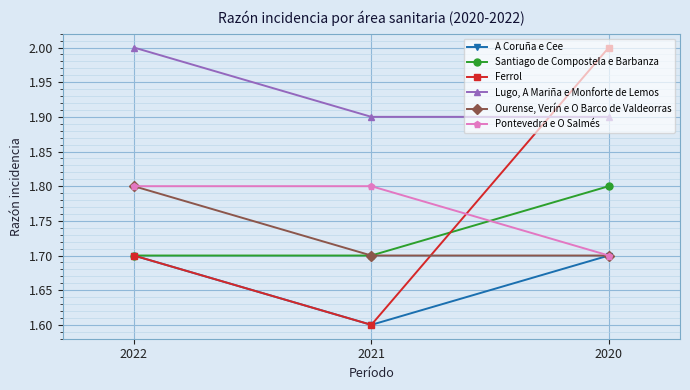

What is the difference between the Pontevedra e O Salmés values at 2021 and 2020?

0.1